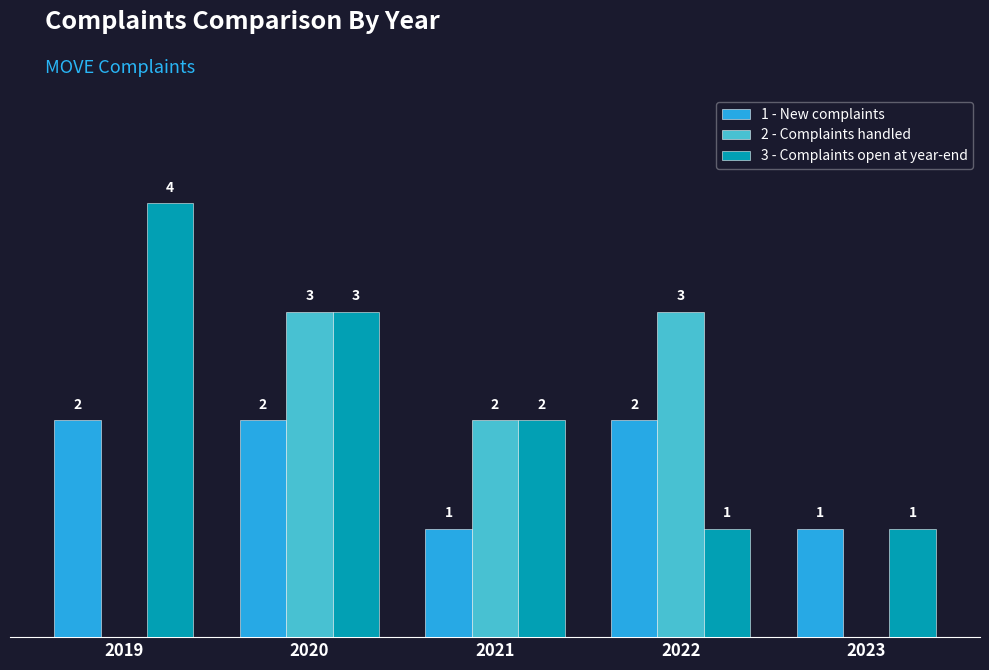

Is the value of 3 - Complaints open at year-end at 2022 greater than the value of 2 - Complaints handled at 2021?

No